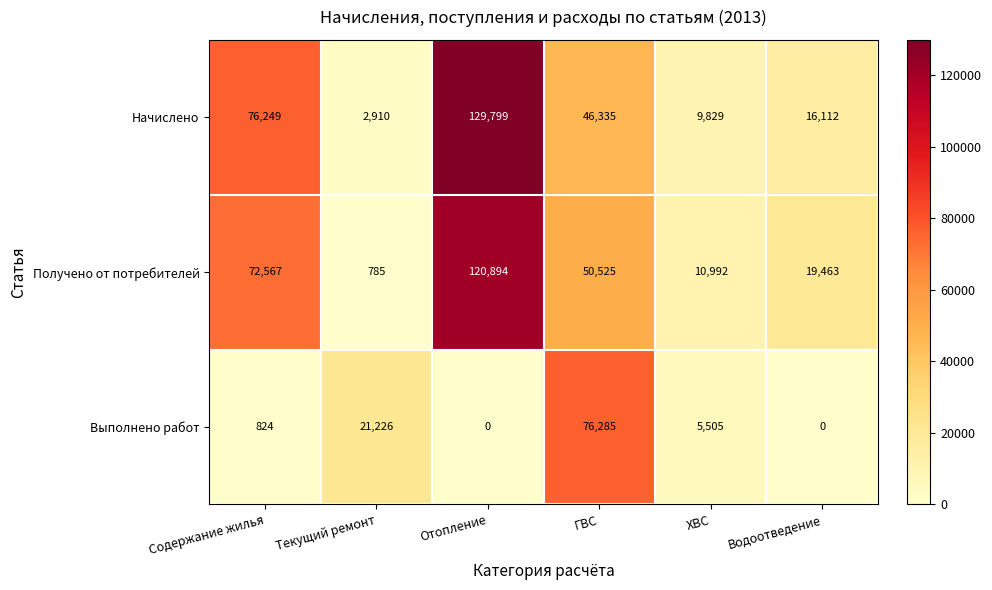

What is the average value of the Выполнено работ series?

17307